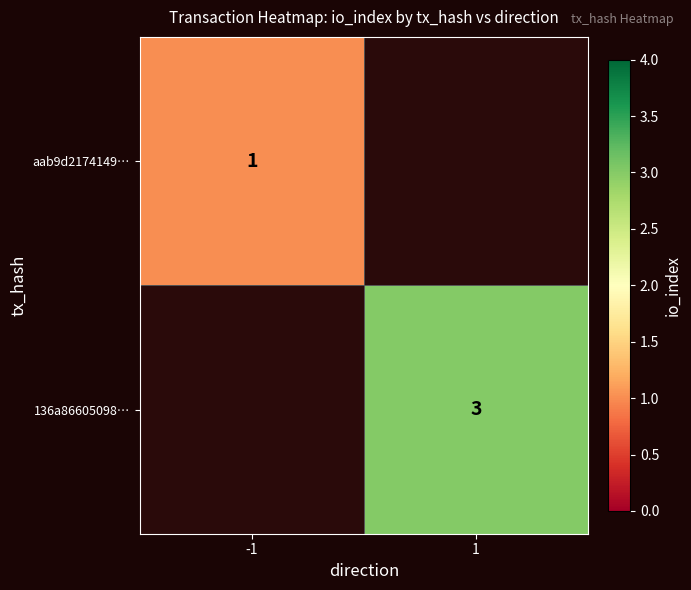

The value of 136a86605098… at 1 is 3. True or false?

True